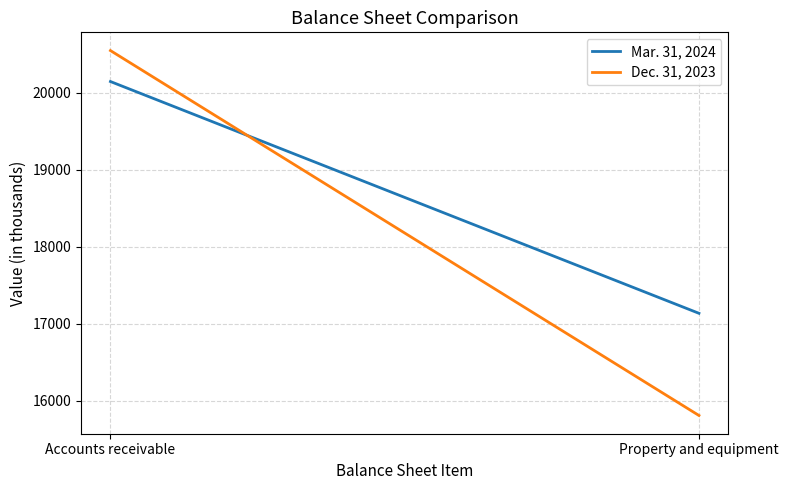

Rank the series by their average value, from highest to lowest.

Mar. 31, 2024, Dec. 31, 2023